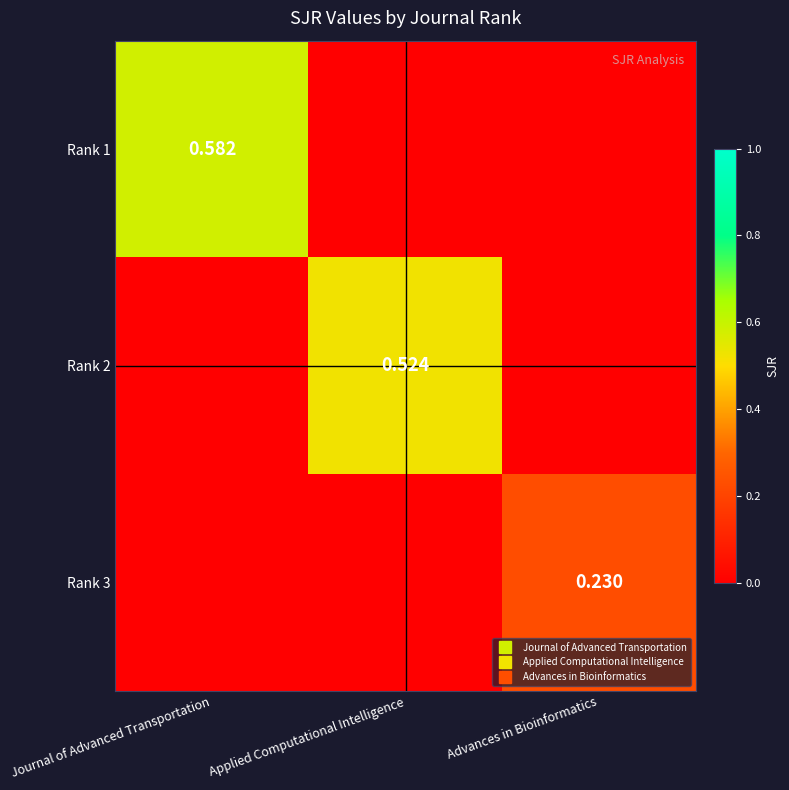

How many series are shown in this chart?

3